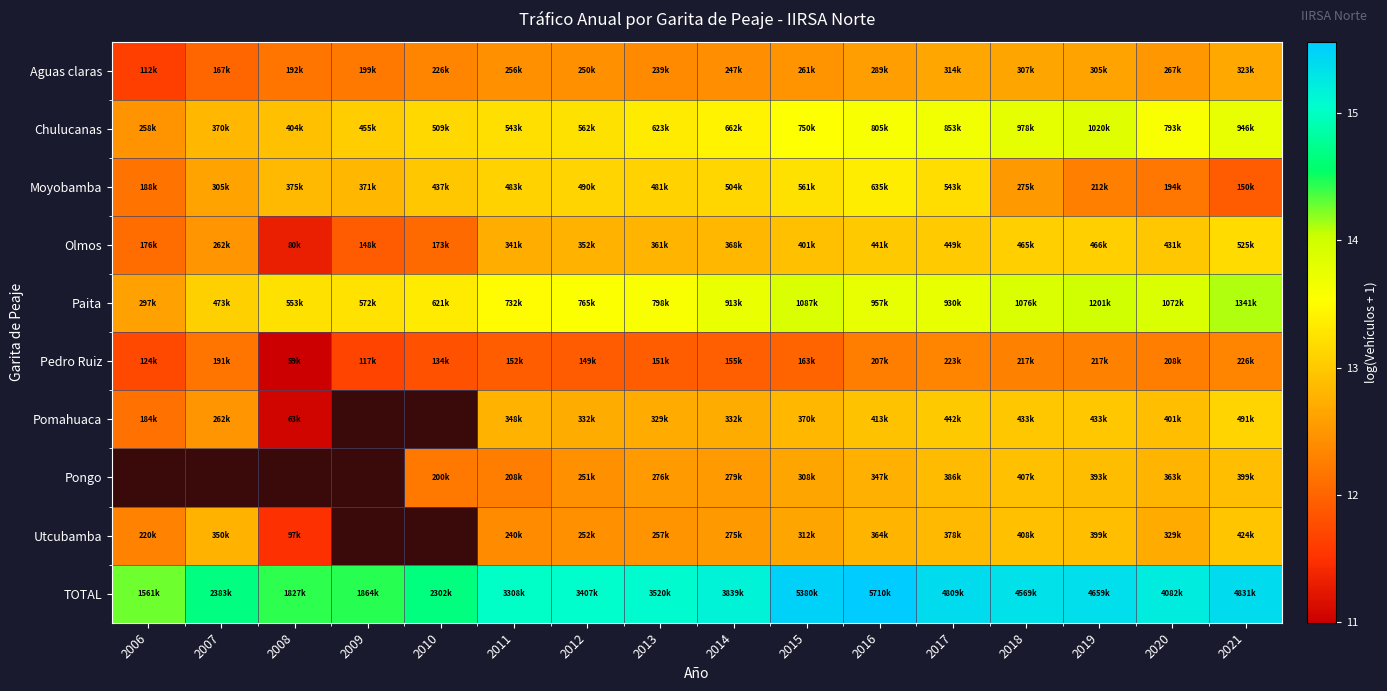

Rank the categories by Pedro Ruiz value from lowest to highest.

2008, 2009, 2006, 2010, 2012, 2013, 2011, 2014, 2015, 2007, 2016, 2020, 2019, 2018, 2017, 2021